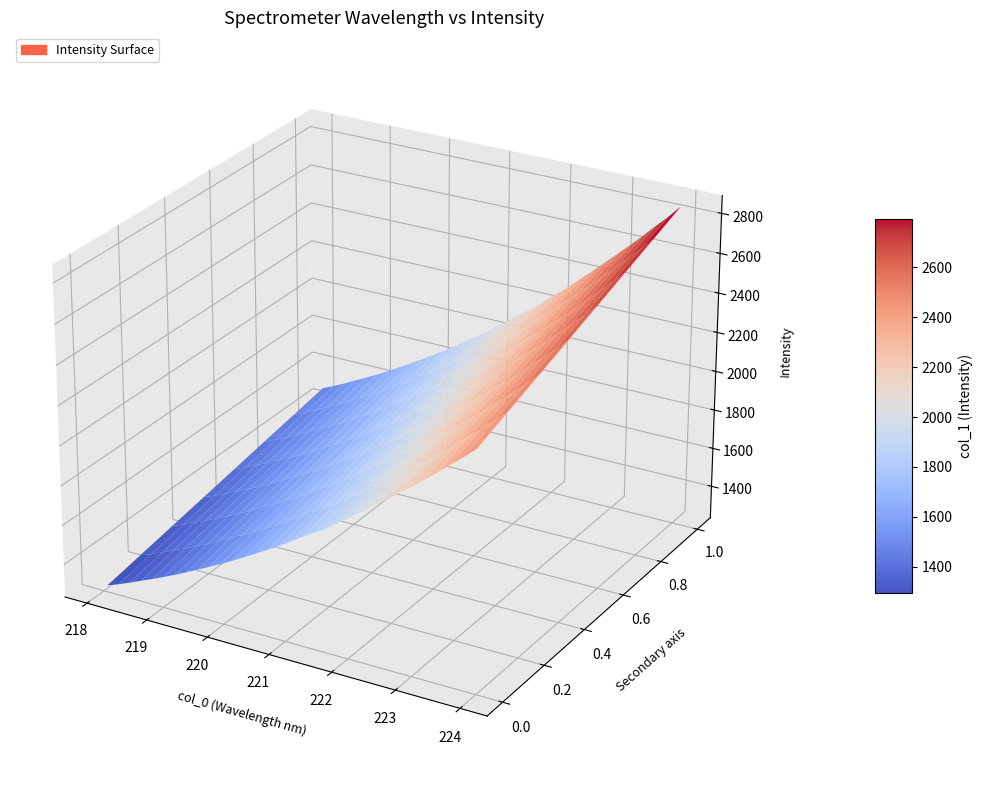

Reading right to left, list all the values displayed in this chart.

x_values: 31=224.0	30=223.8	29=223.6	28=223.4	27=223.2	26=223.0	25=222.8	24=222.6	23=222.5	22=222.3	21=222.1	20=221.9	19=221.7	18=221.5	17=221.3	16=221.1	15=220.9	14=220.7	13=220.5	12=220.4	11=220.2	10=220.0	9=219.8	8=219.6	7=219.4	6=219.2	5=219.0	4=218.8	3=218.6	2=218.4	y_values=218.3	x_values=218.1
y_values: 31=2855.6	30=2791.9	29=2734.0	28=2673.6	27=2615.8	26=2559.5	25=2504.4	24=2449.2	23=2395.3	22=2341.8	21=2290.9	20=2241.0	19=2189.9	18=2146.0	17=2102.7	16=2056.7	15=2010.7	14=1969.5	13=1928.0	12=1887.8	11=1848.0	10=1810.2	9=1774.0	8=1738.2	7=1703.3	6=1668.7	5=1636.3	4=1605.0	3=1575.5	2=1544.7	y_values=1516.4	x_values=1490.0